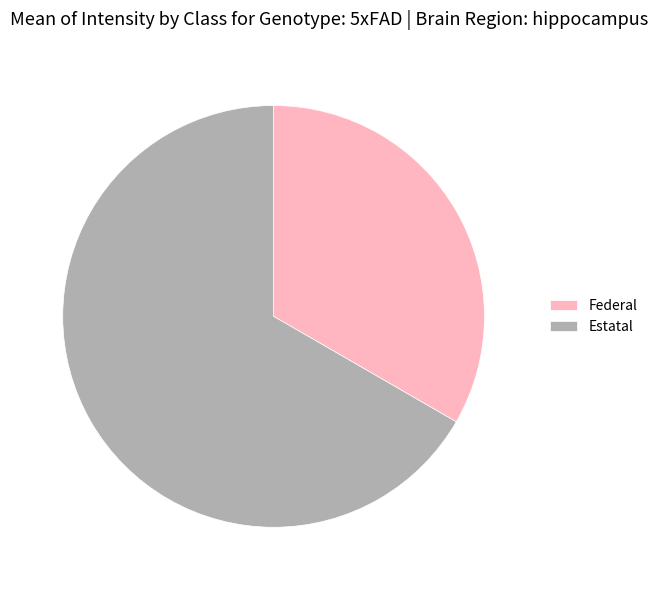

How many slices are in this pie chart?

2